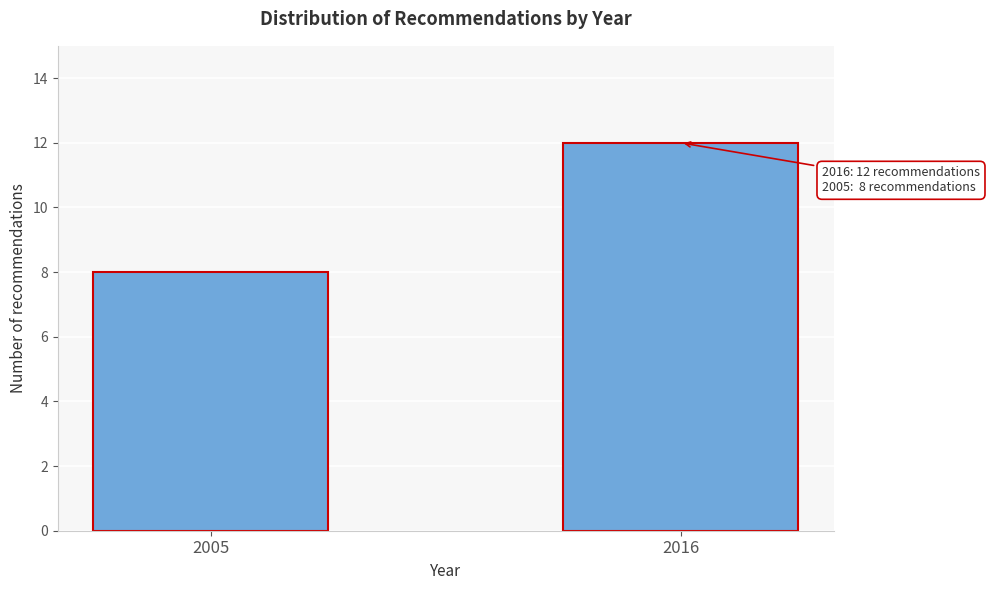

Reading left to right, list all the values displayed in this chart.

2005=8	2016=12